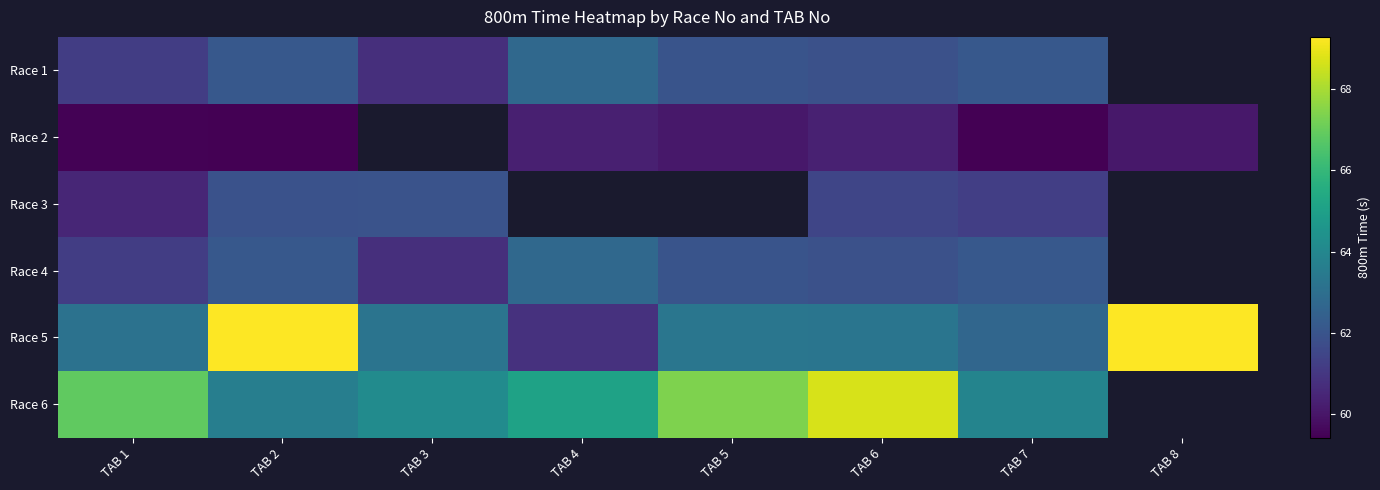

Is it true that Race 5 equals 60.8 at TAB 4?

True